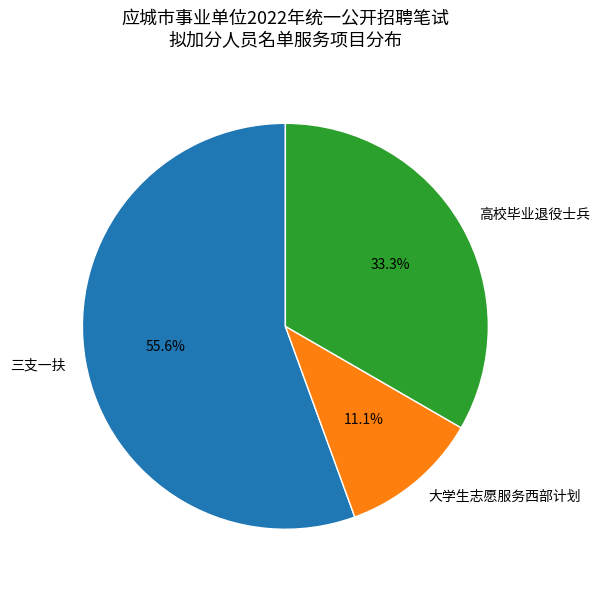

To the nearest percent, what percentage of the pie is 大学生志愿服务西部计划?

11%